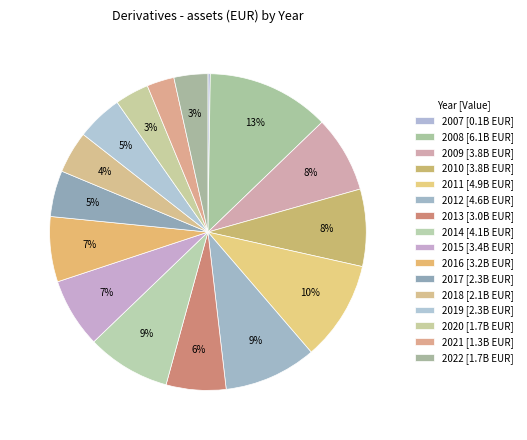

To the nearest percent, what portion does 2021 represent?

3%